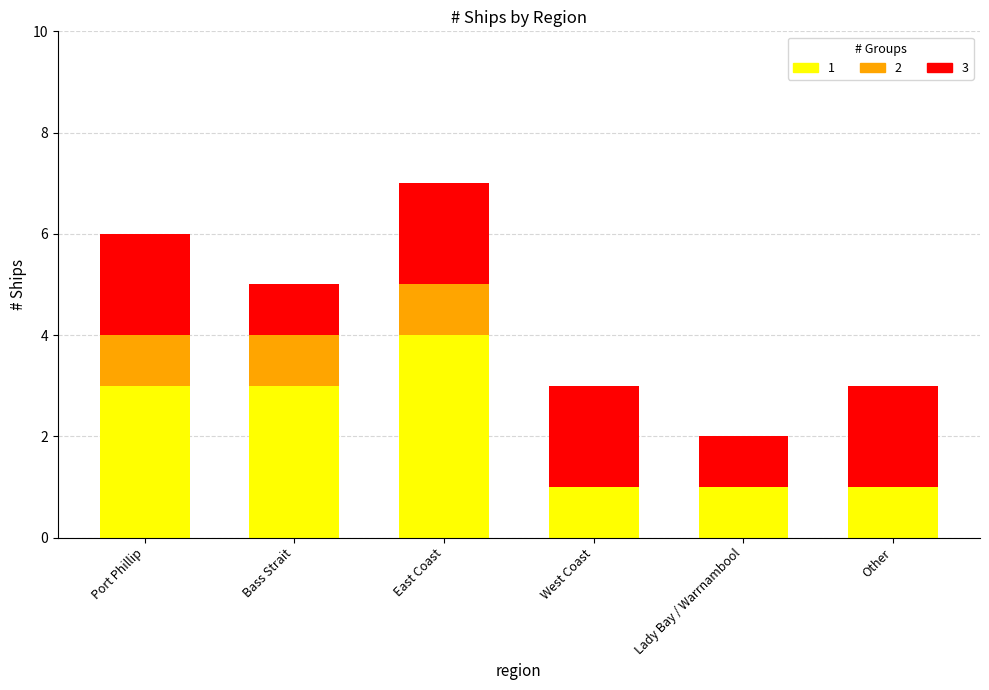

At which label does 1 reach its peak?

East Coast